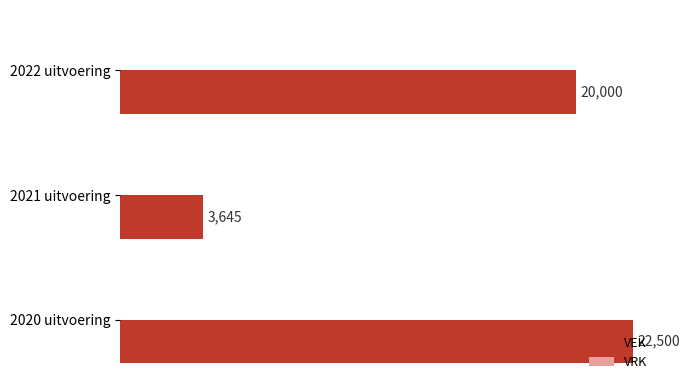

Rank the categories by value from highest to lowest.

2020 uitvoering, 2022 uitvoering, 2021 uitvoering